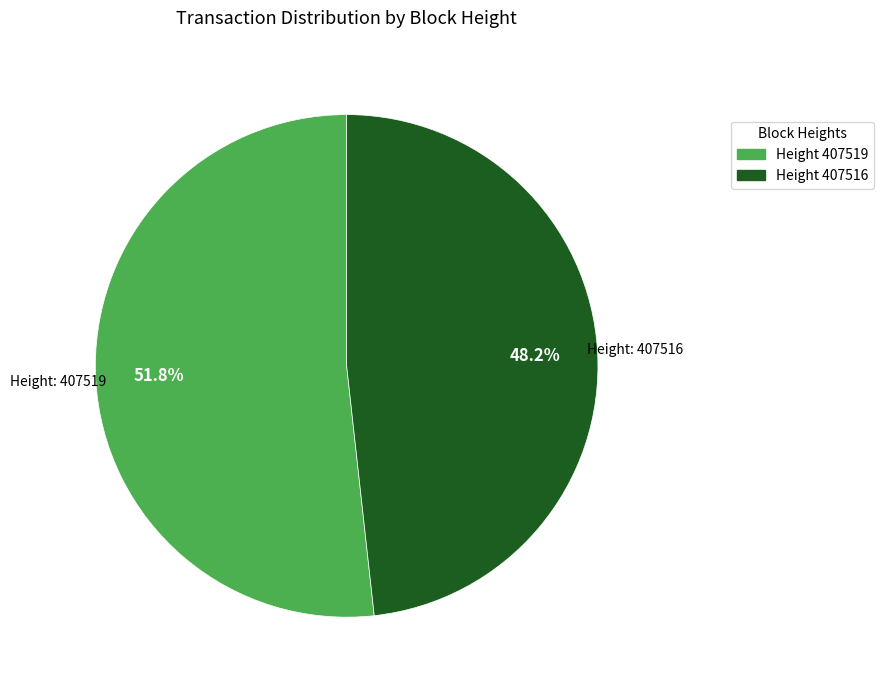

How many slices are in this pie chart?

2